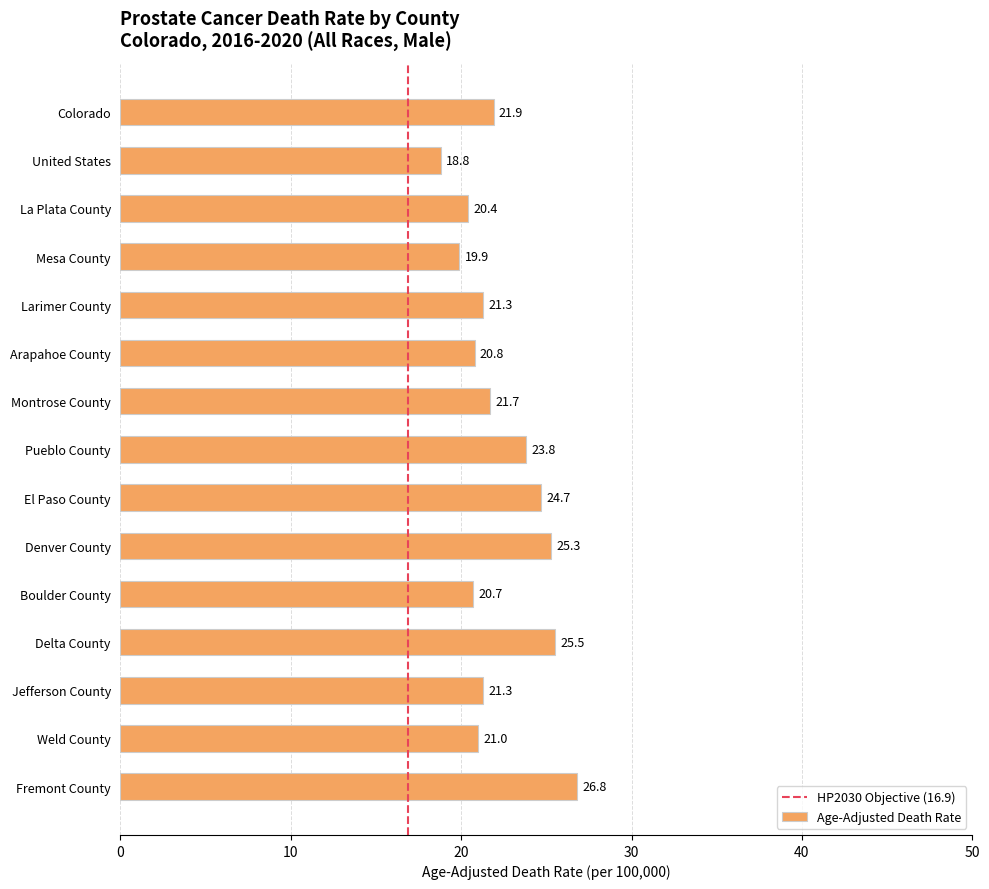

At which label is the value closest to 22?

Colorado